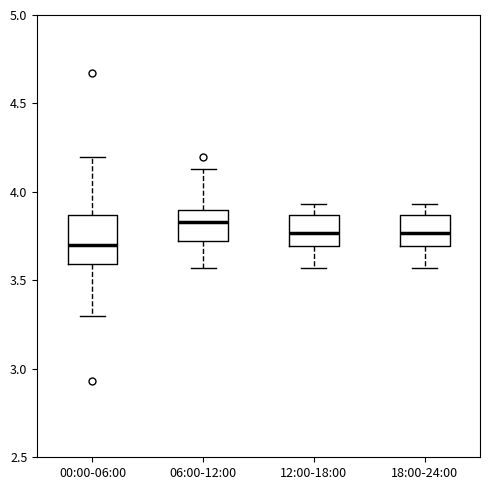

Which box has the highest median line?

06:00-12:00